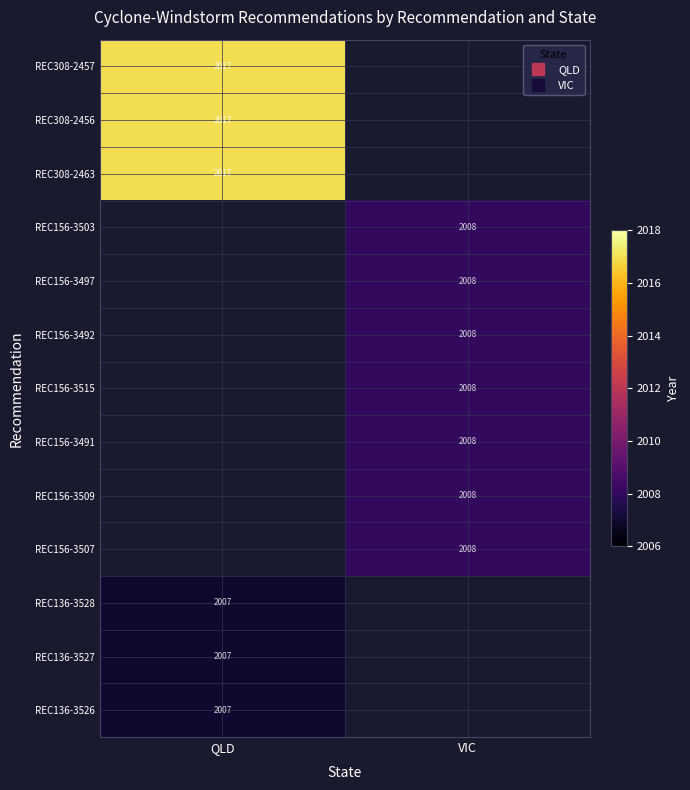

What is the approximate value of REC156-3491 at VIC?

2008.0